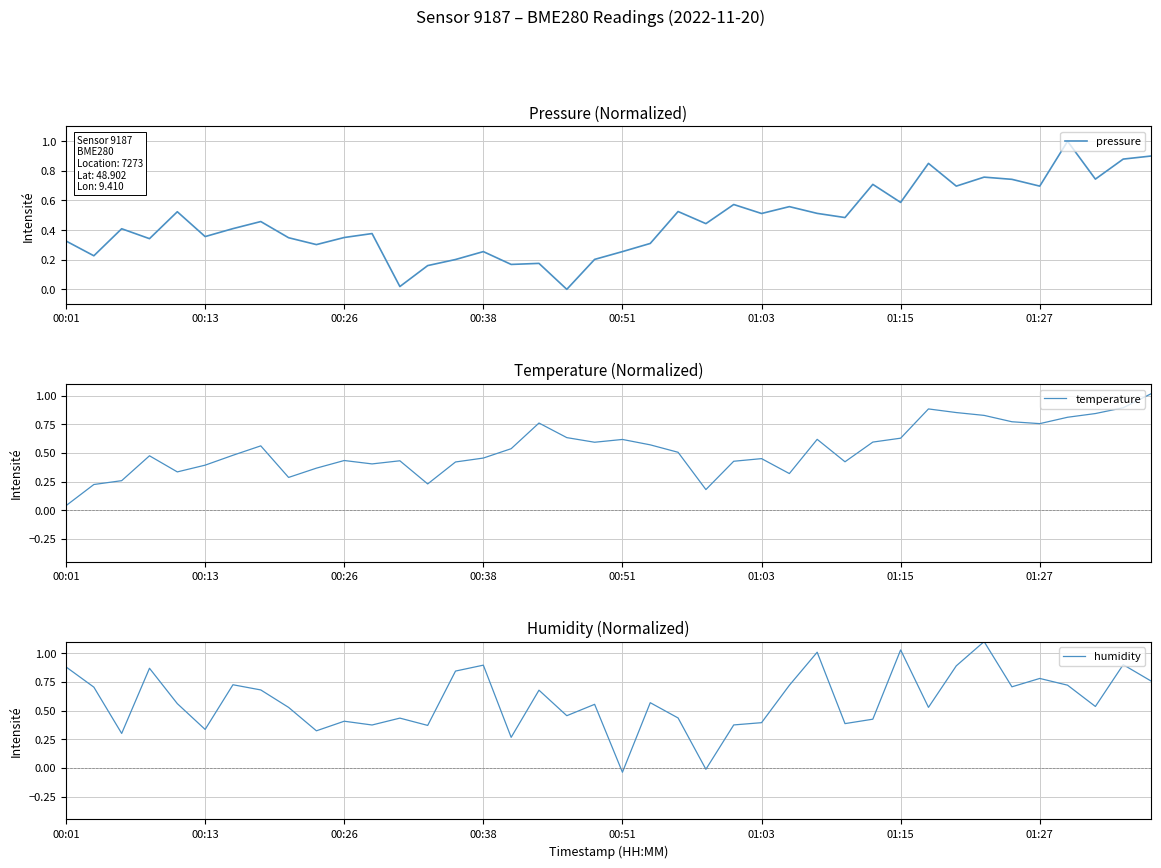

What is the sum of all humidity values?

23.4